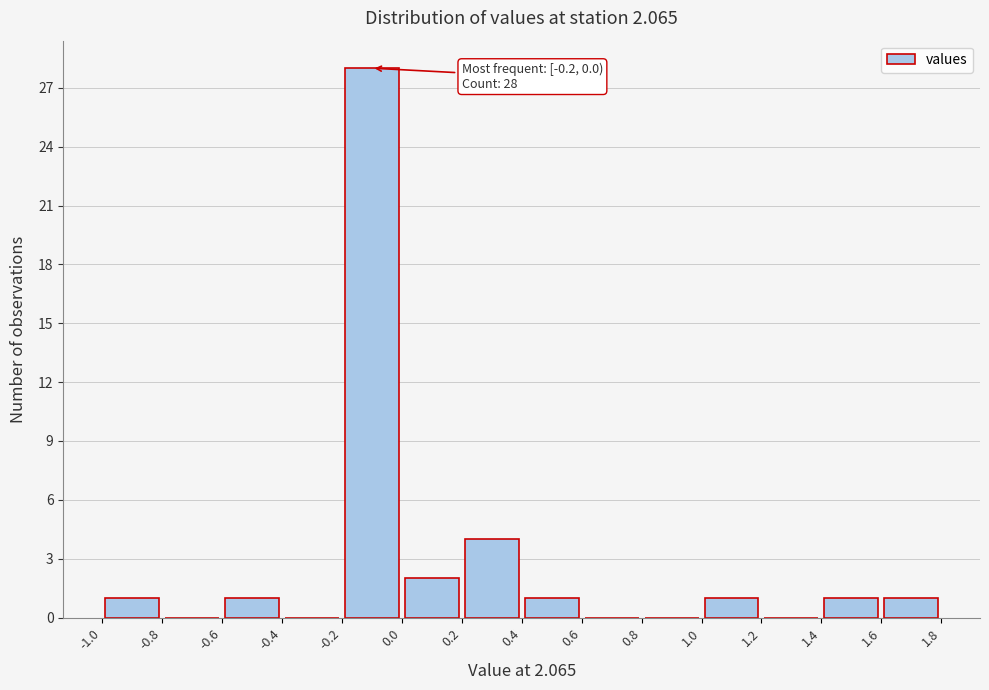

Which range on the x-axis has the tallest bar?

-0.2 to 0.0